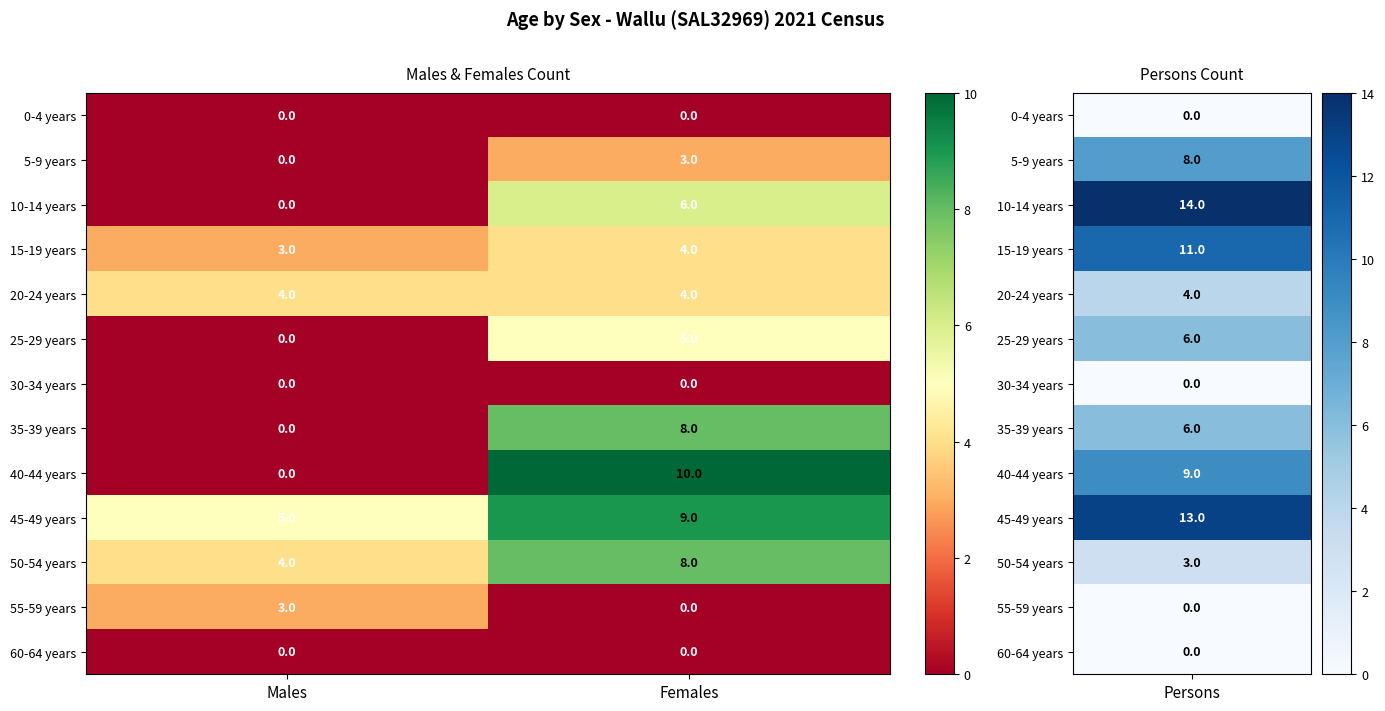

The value of 35-39 years at Females is 3. True or false?

False